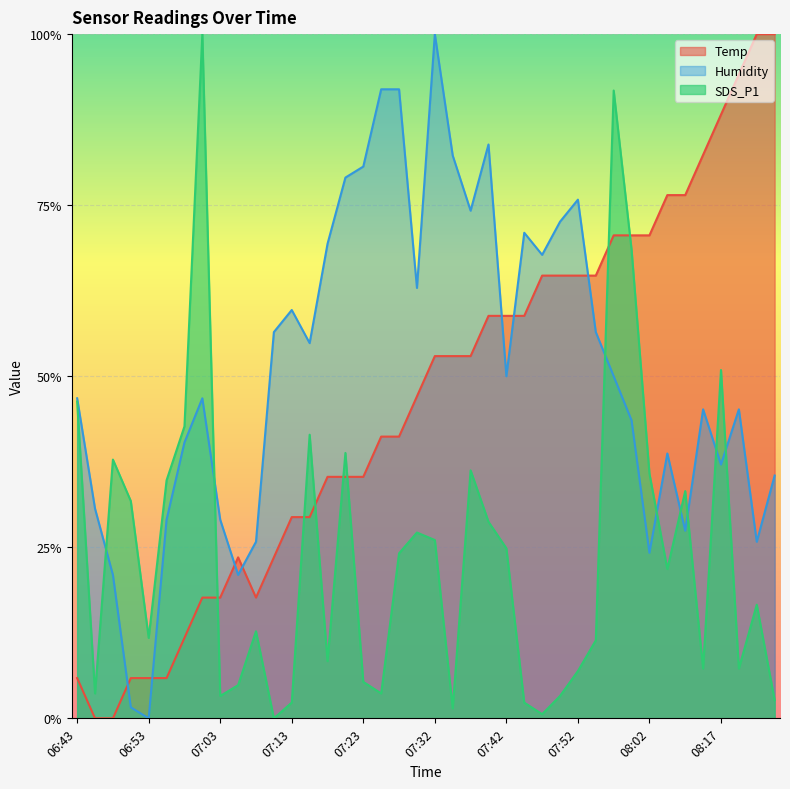

In Temp, how many points are higher than both neighbors (excluding endpoints)?

1